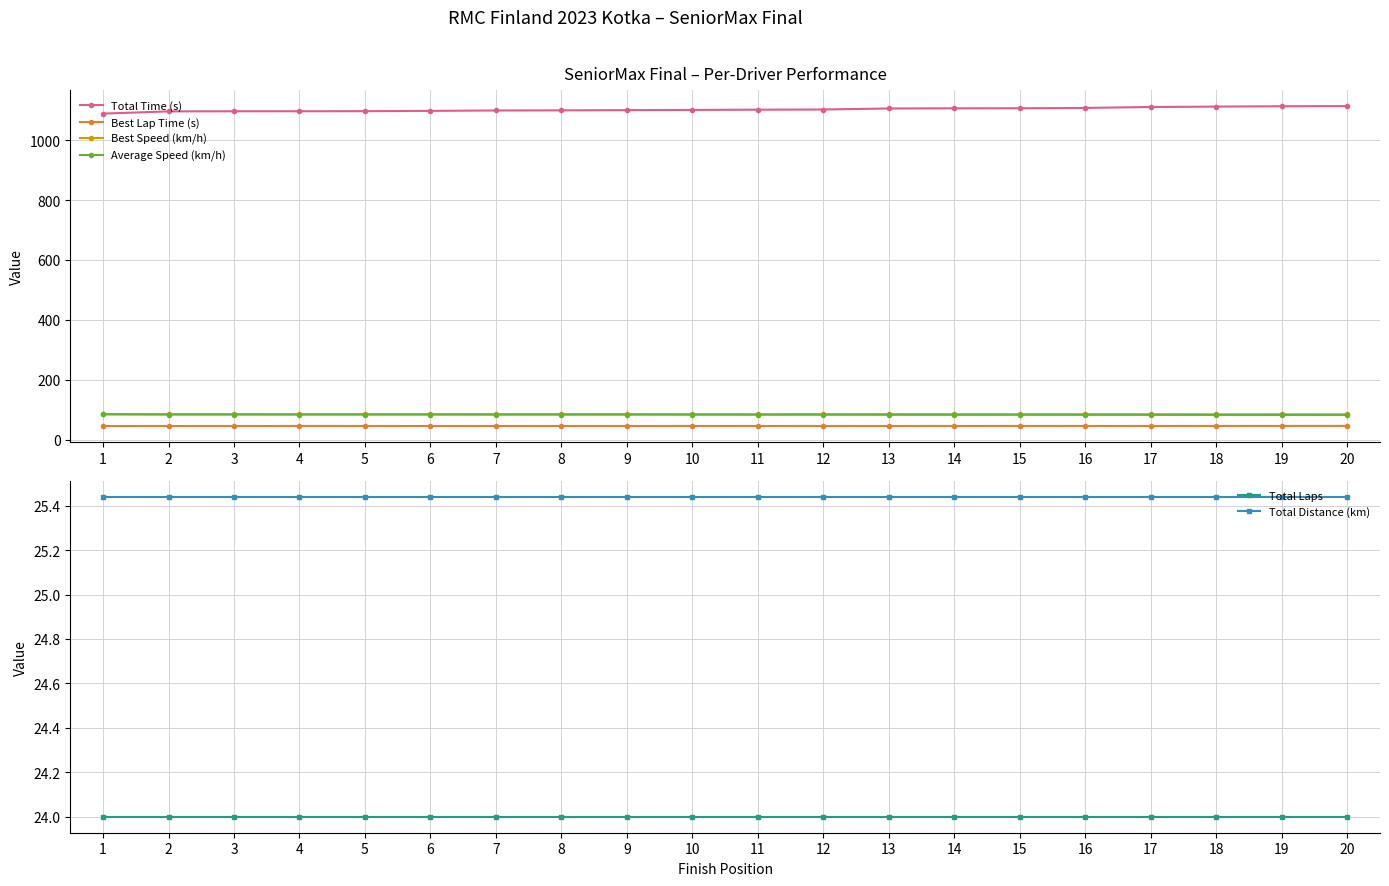

Which has a higher value, 14 or 18?

18